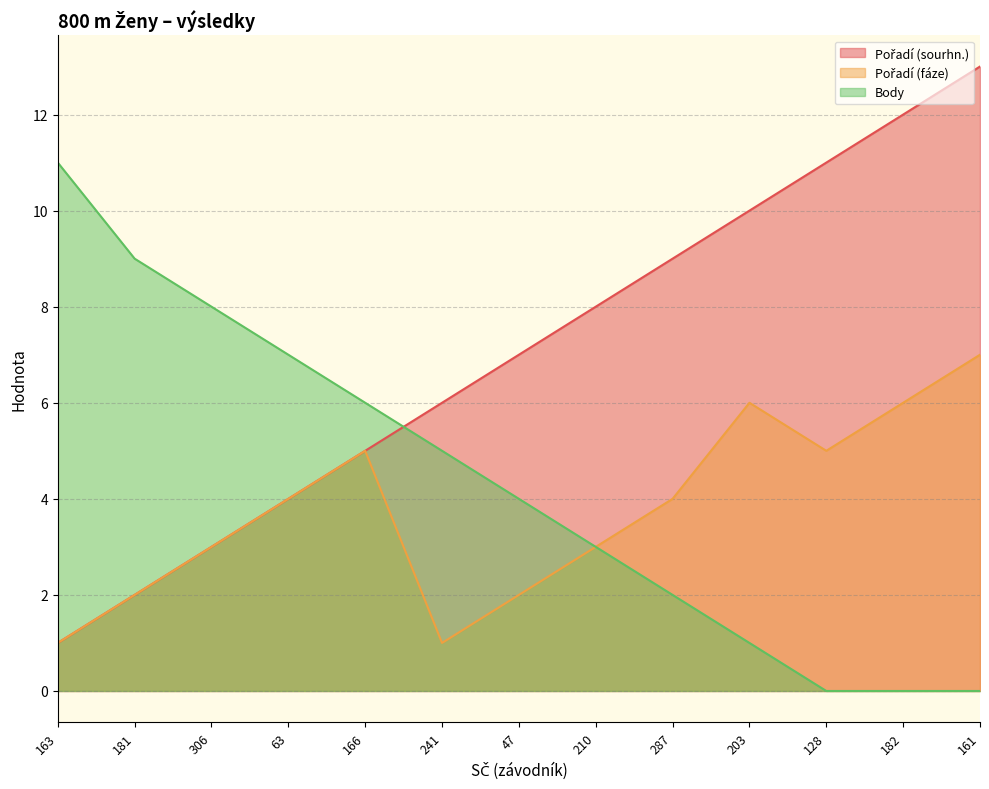

Is the value of Pořadí (sourhn.) at 241 greater than the value of Body at 163?

No